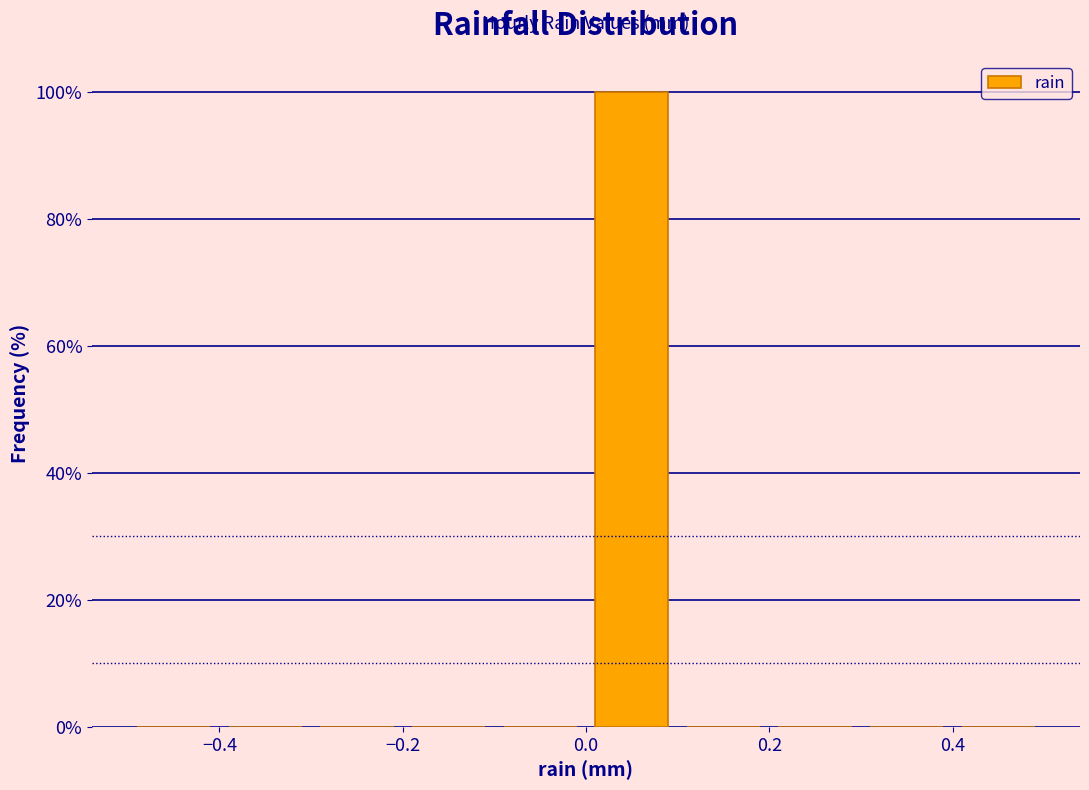

Over which range of the x-axis is the bar tallest?

0.0 to 0.1